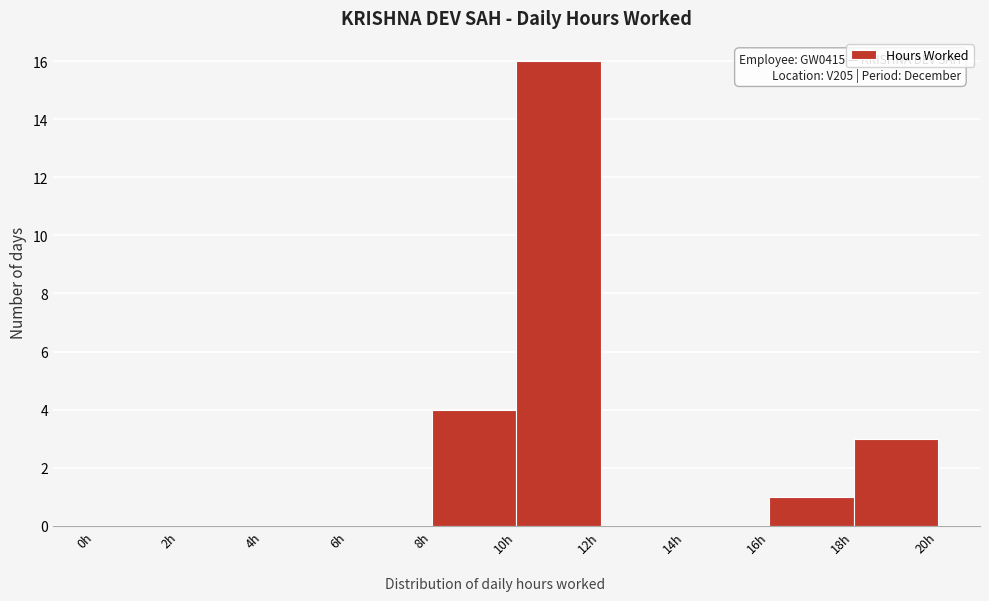

Over which range of the x-axis is the bar tallest?

10 to 12